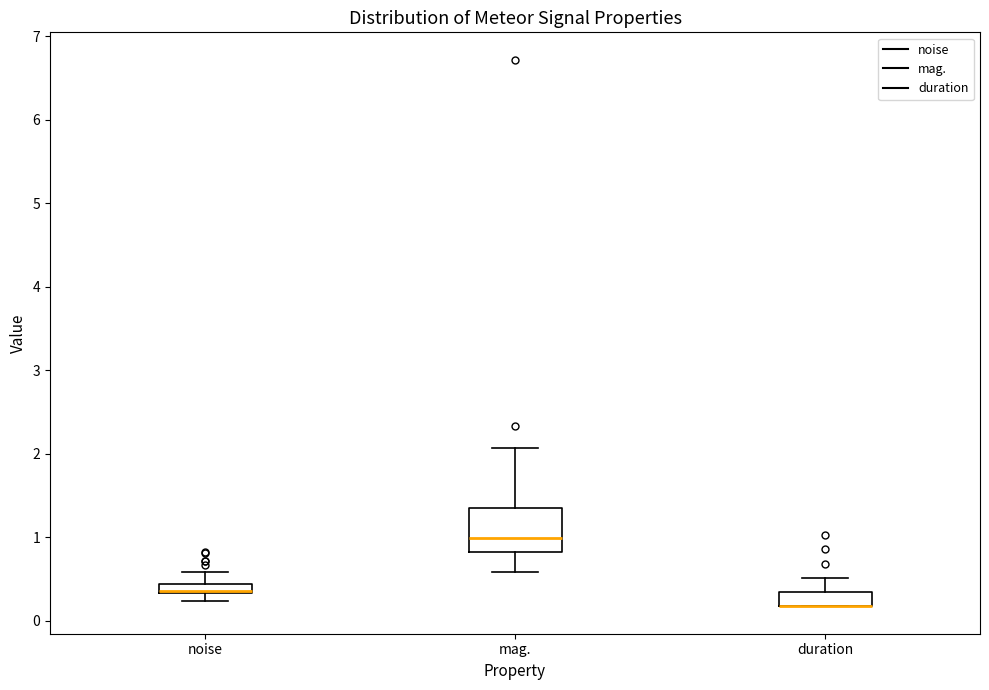

Comparing the boxes themselves (not the whiskers), which one is the tallest?

mag.